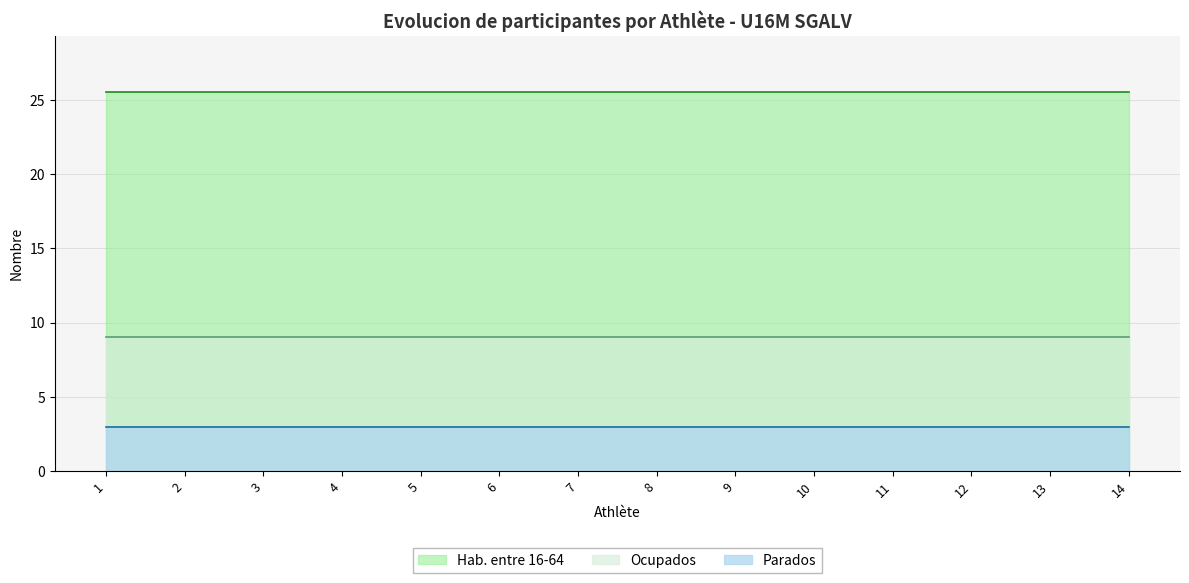

Does the chart have visible grid lines?

Yes